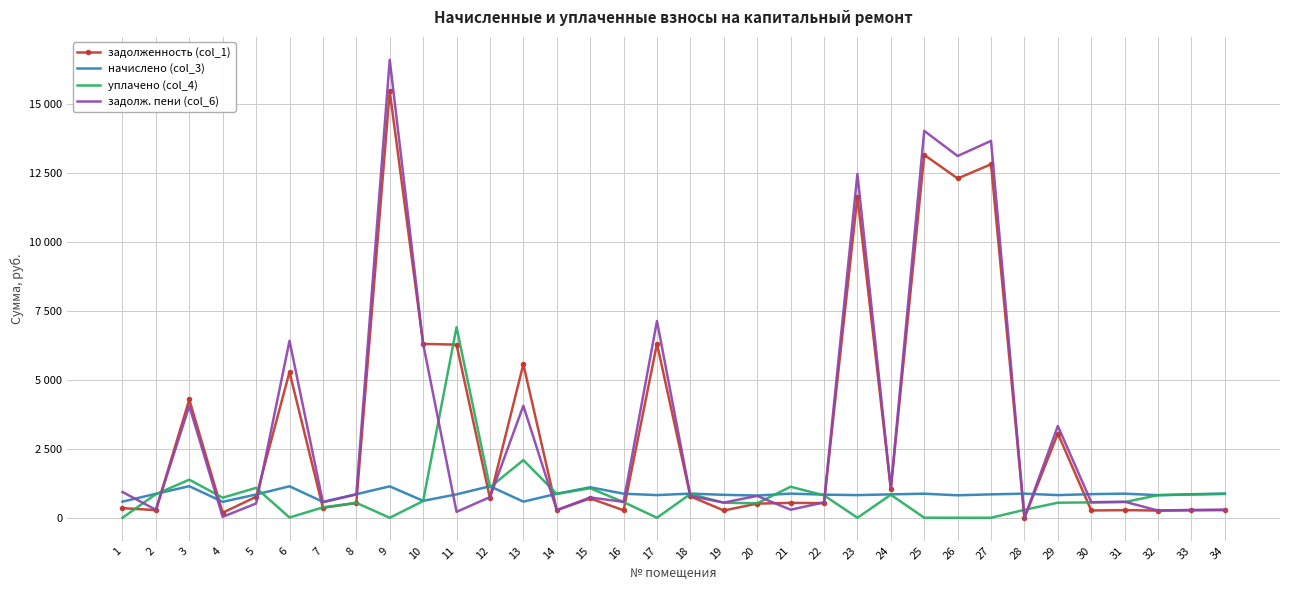

At how many categories does at least one series exceed 12211?

5